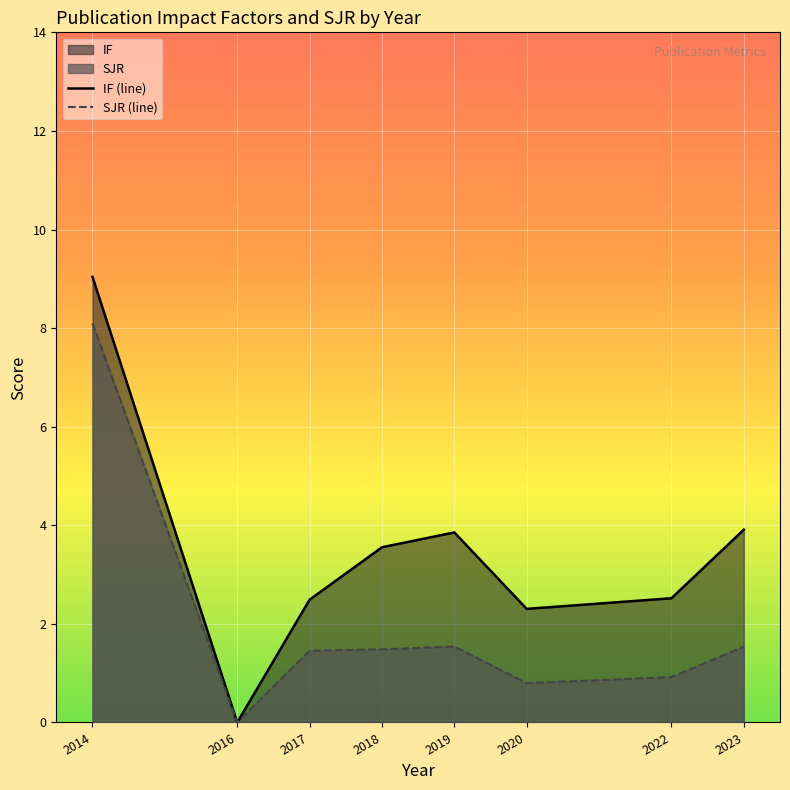

How many lines are shown in the chart?

2